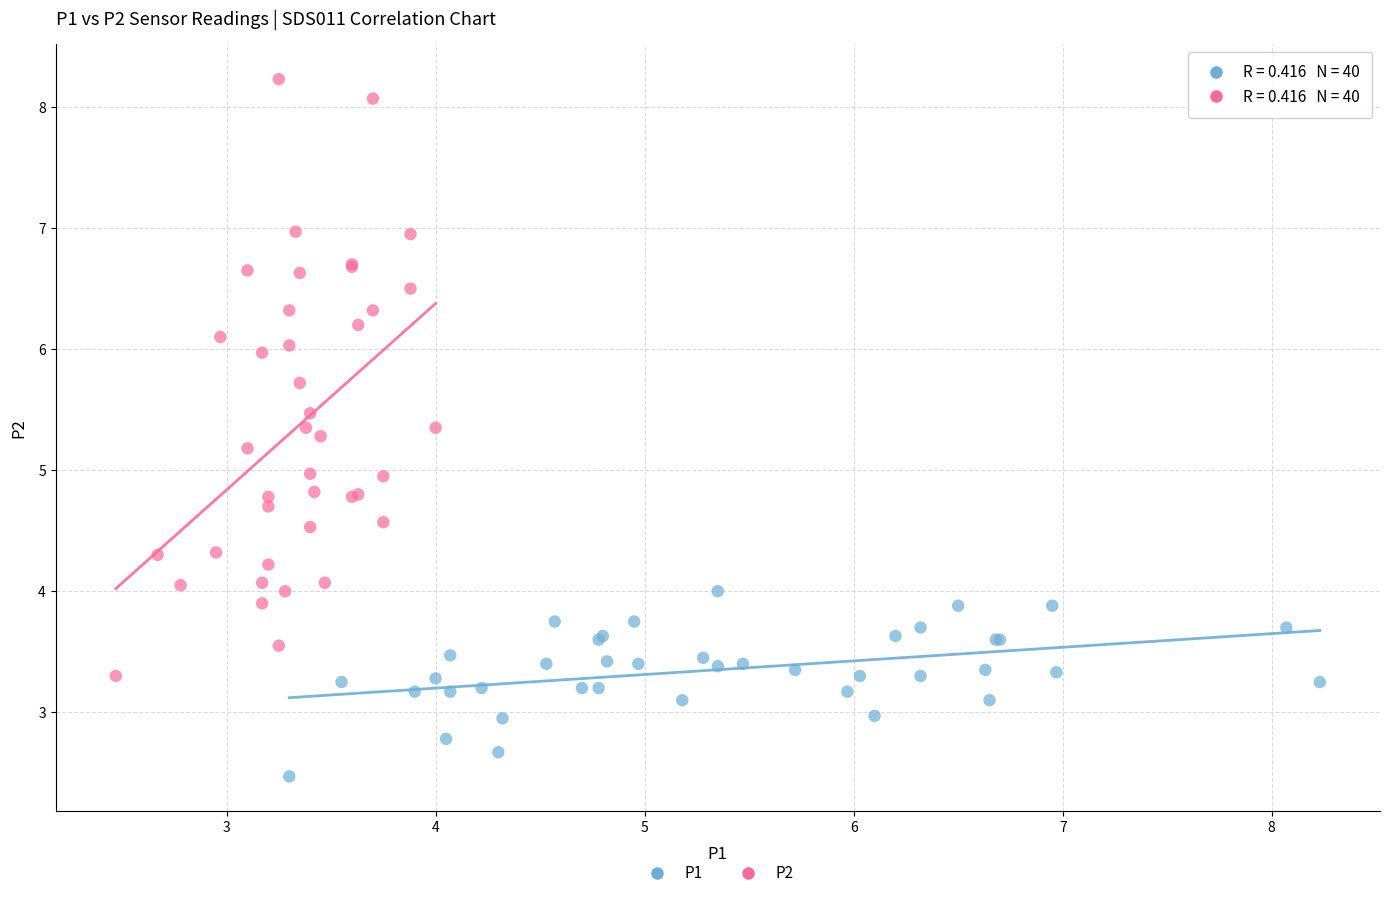

Which series contains the highest Y value?

P2